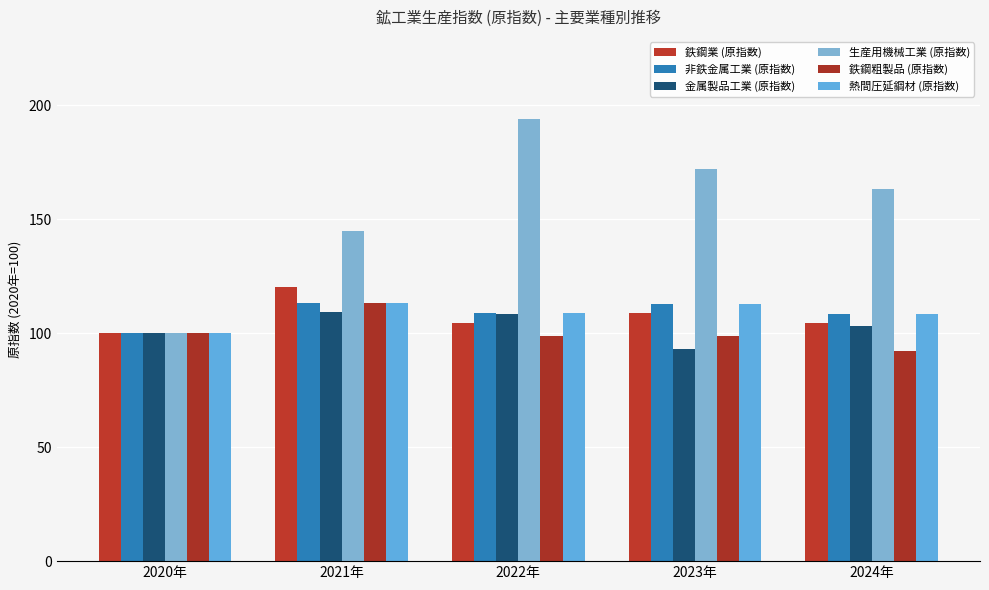

What is the sum of all 鉄鋼業 (原指数) values?

537.8